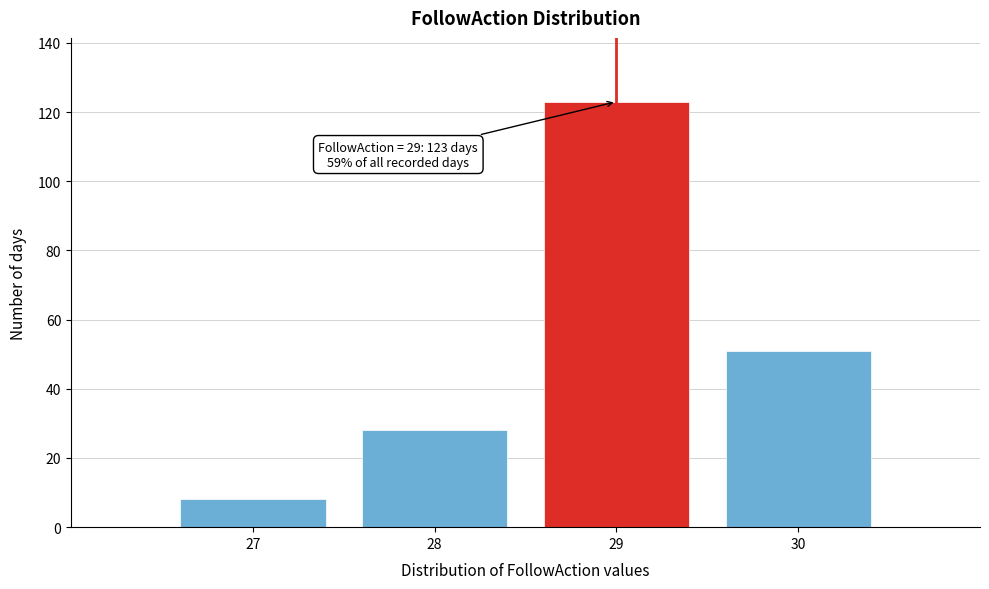

Over which range of the x-axis is the bar tallest?

28.5 to 29.5